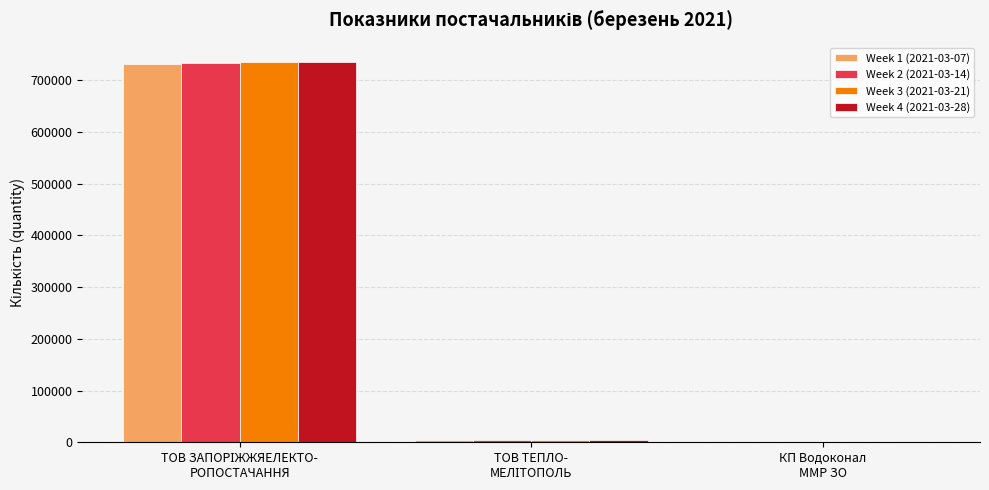

What is the highest value of the Week 1 (2021-03-07) series?

731560.4